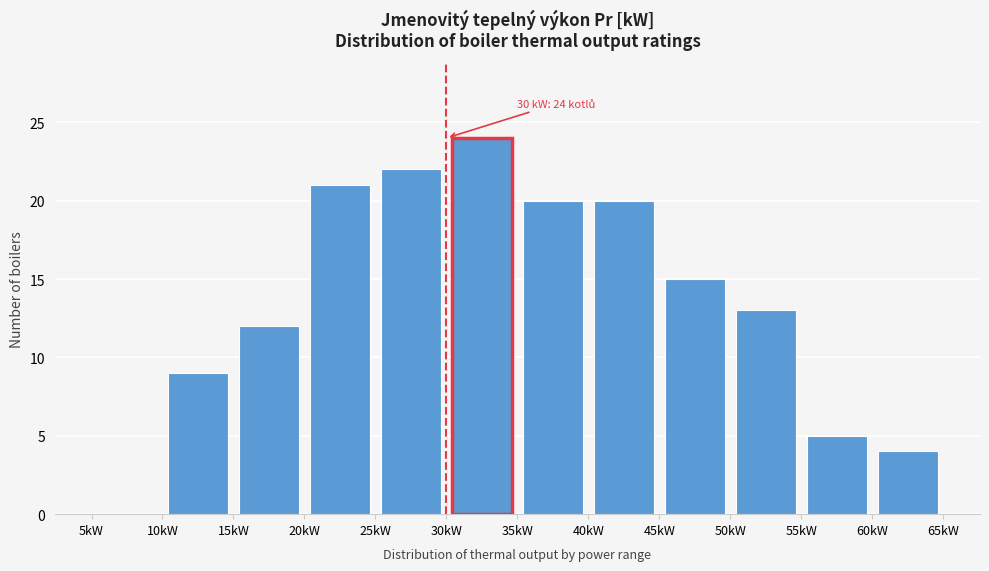

Over which range of the x-axis is the bar tallest?

30 to 35